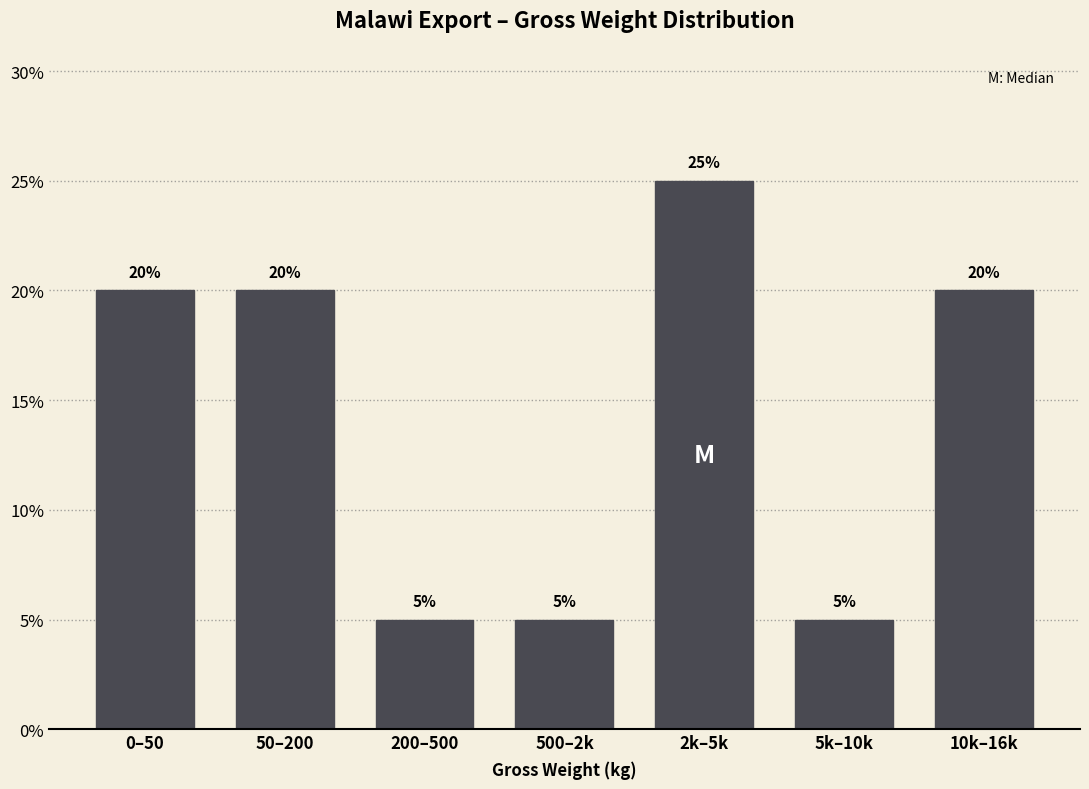

Reading left to right, what are all the values shown in this chart?

0–50=20	50–200=20	200–500=5	500–2k=5	2k–5k=25	5k–10k=5	10k–16k=20